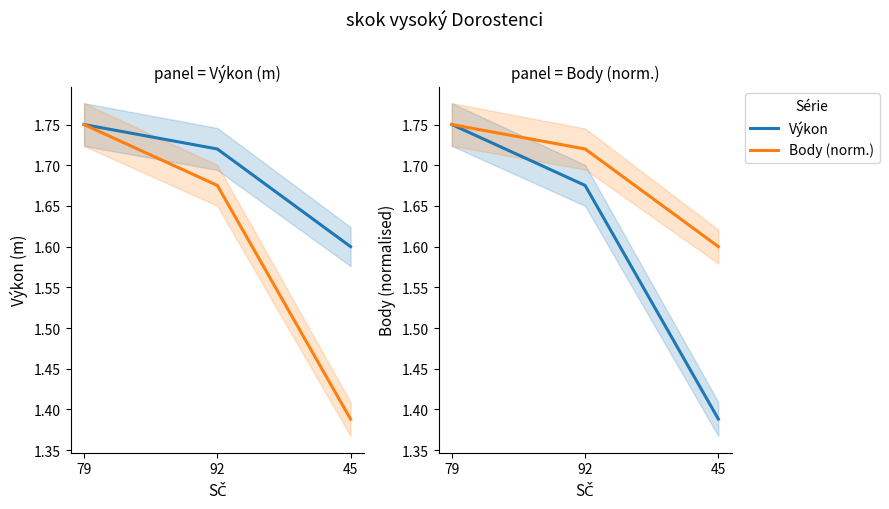

Reading right to left, extract all data points from this chart.

Výkon: 1.6	1.7	1.8
Body (norm.): 1.4	1.7	1.8
Body: 1.4	1.7	1.8